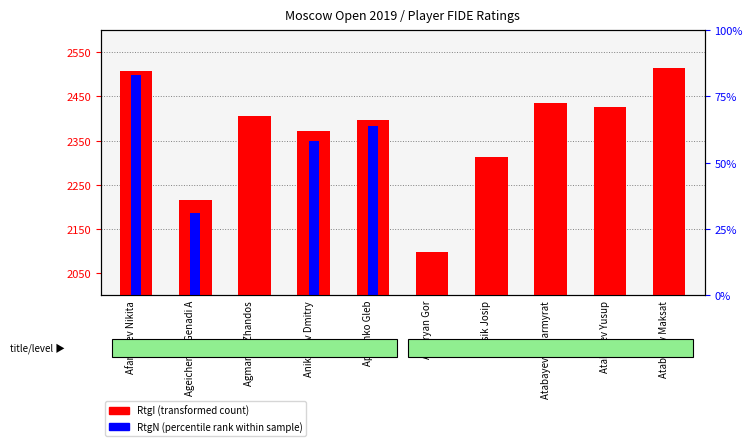

What is the difference between the maximum and minimum values in the RtgI (transformed count) series?

417